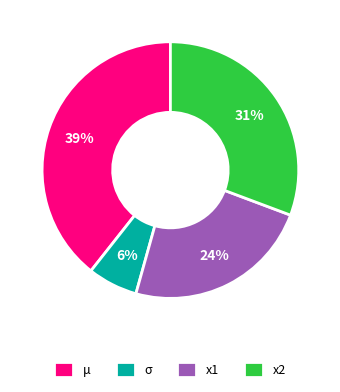

Is it true that x1 is 12% of the pie?

False